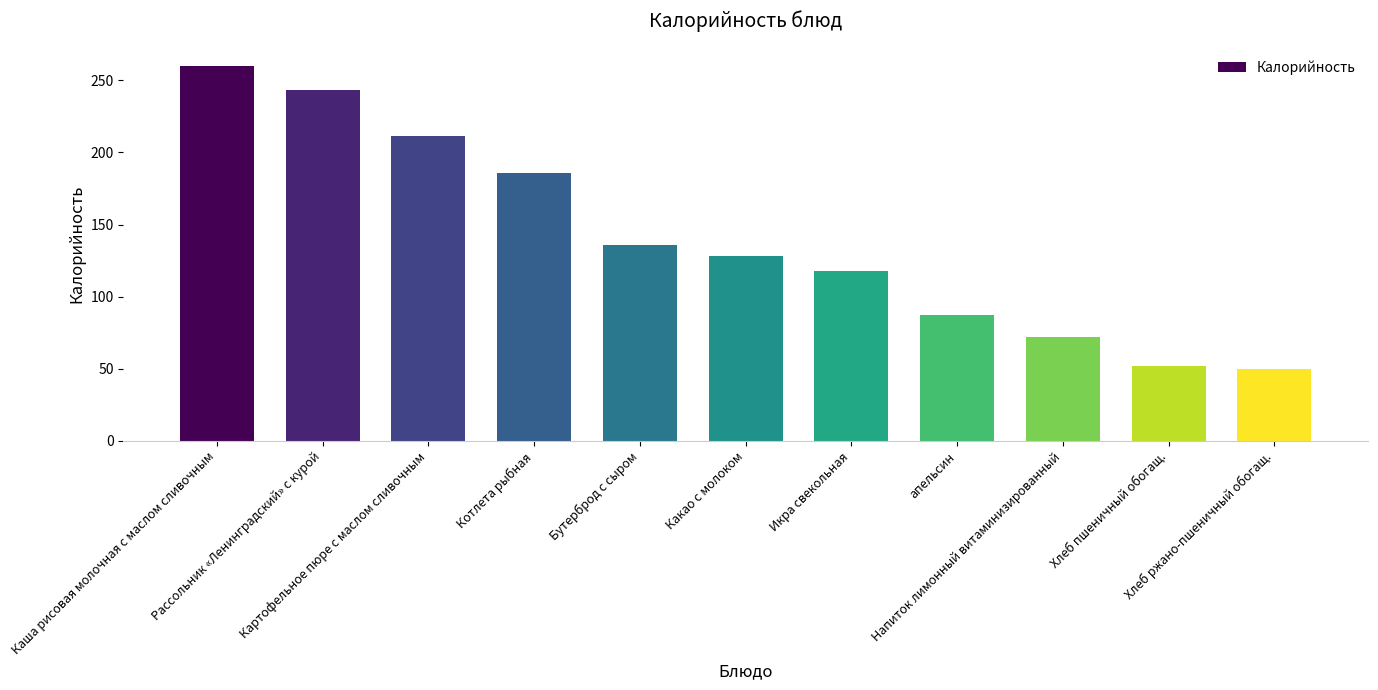

Rank the categories by value from highest to lowest.

Каша рисовая молочная с маслом сливочным, Рассольник «Ленинградский» с курой, Картофельное пюре с маслом сливочным, Котлета рыбная, Бутерброд с сыром, Какао с молоком, Икра свекольная, апельсин, Напиток лимонный витаминизированный, Хлеб пшеничный обогащ., Хлеб ржано-пшеничный обогащ.